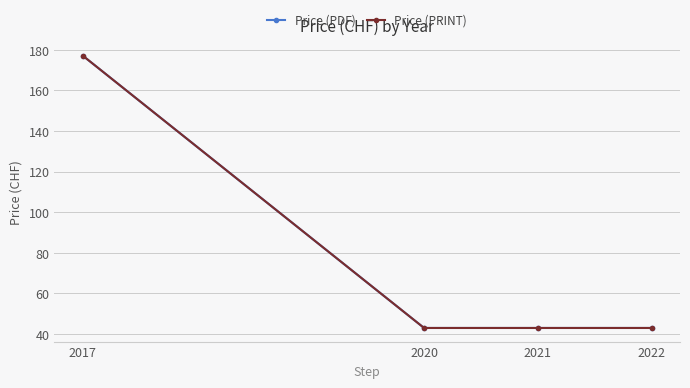

Is this an area chart (filled region under the line)?

No